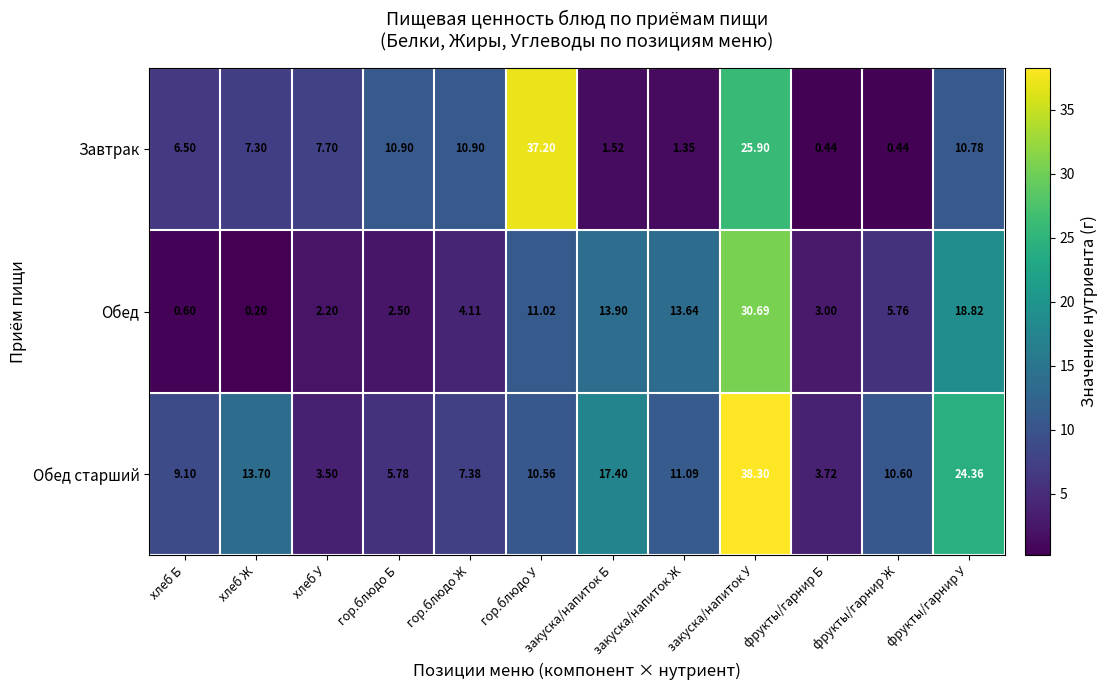

At which label does Обед старший reach its peak?

закуска/напиток У